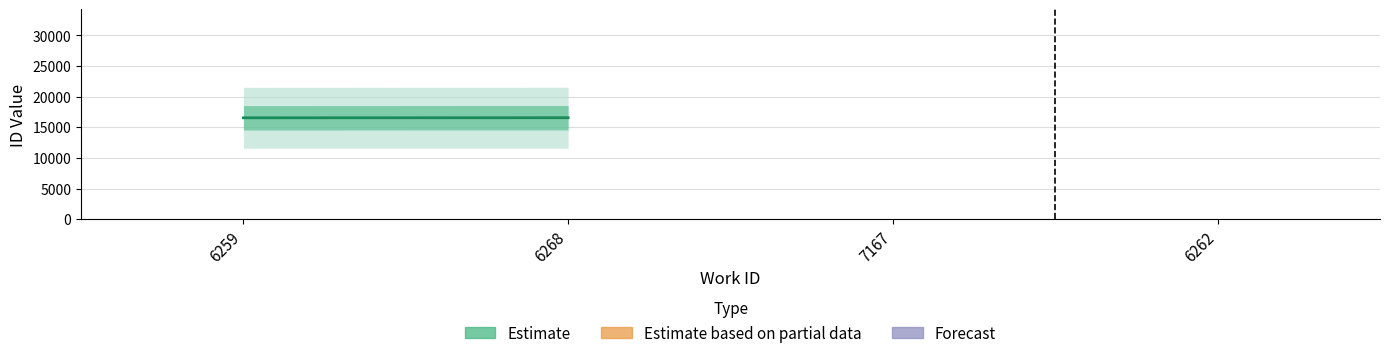

Rank the categories by value from lowest to highest.

6259, 6268